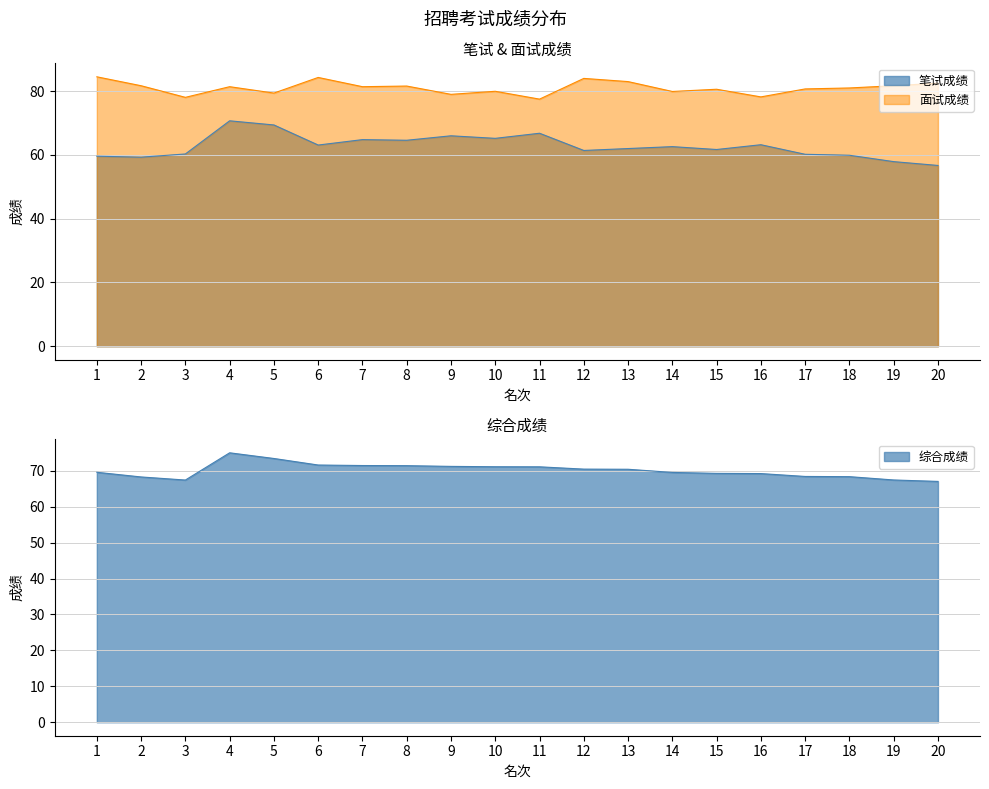

List the series in order of their overall mean, highest first.

面试成绩, 综合成绩, 笔试成绩